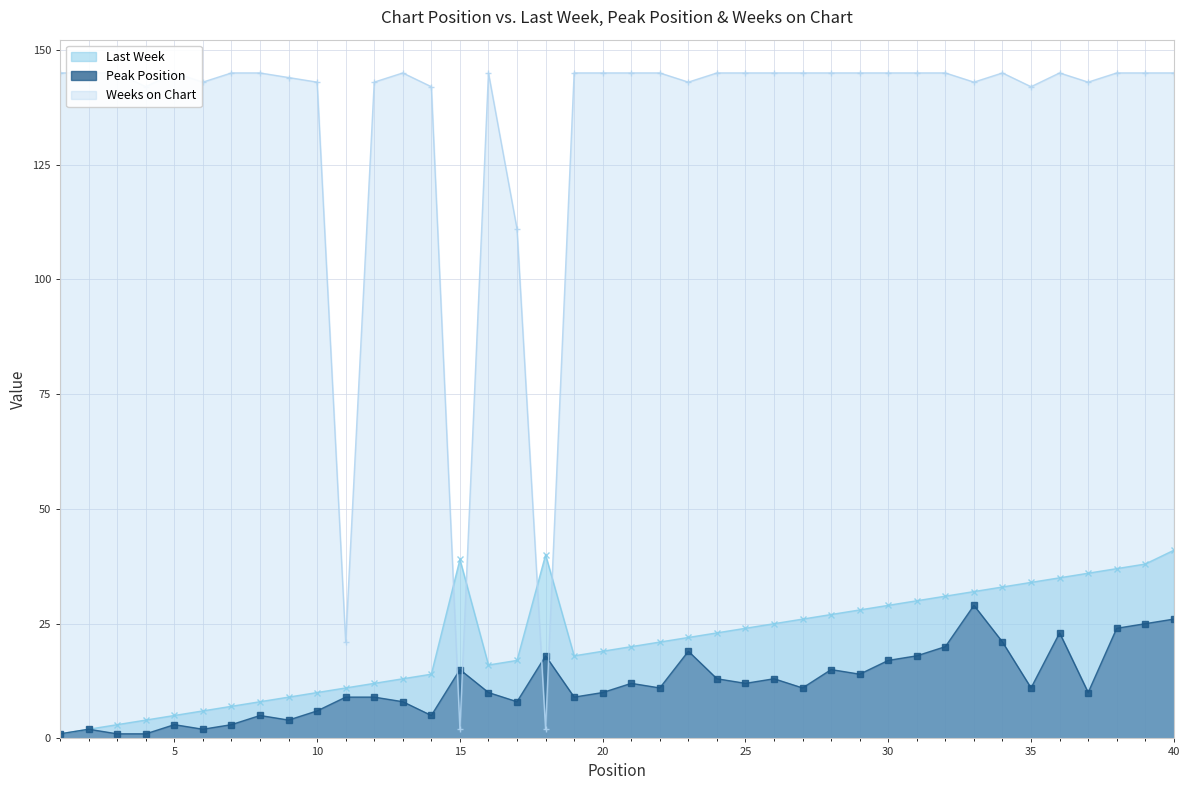

True or false: Weeks on Chart has a value of 145 at 19.

True